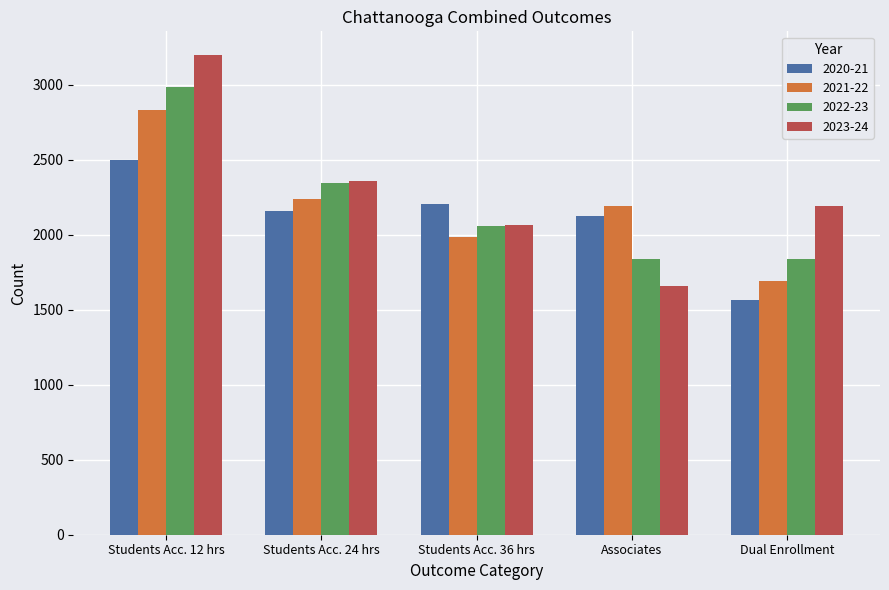

What are all the series names shown in the legend?

2020-21, 2021-22, 2022-23, 2023-24